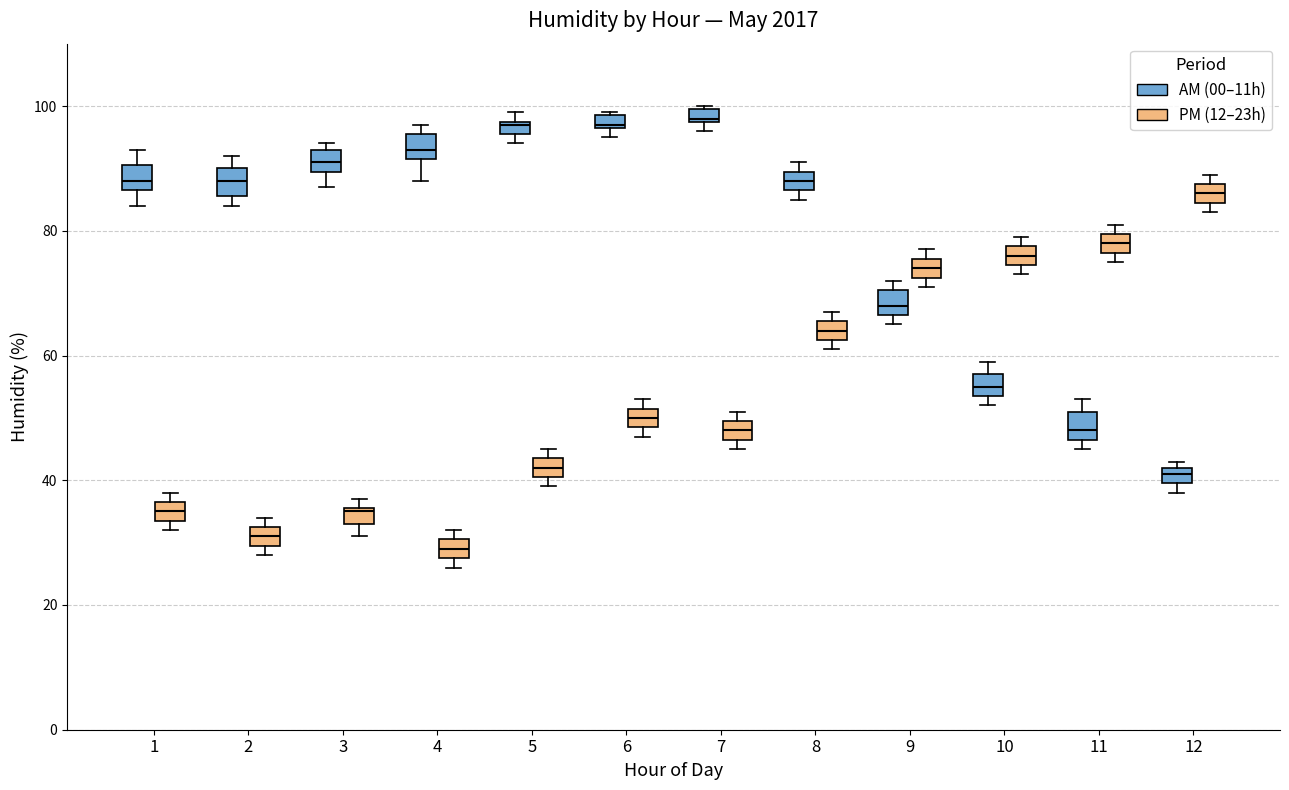

Where is the lower edge of the box for 4 (PM (12–23h)) on the y-axis? The values are not printed on the chart, so give them approximately, as read against the axis.

28